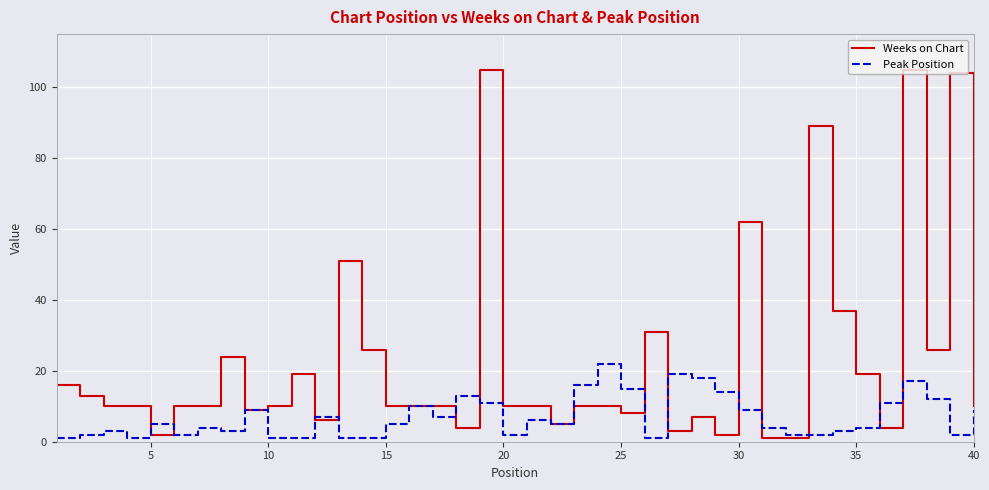

How many lines are shown in the chart?

2